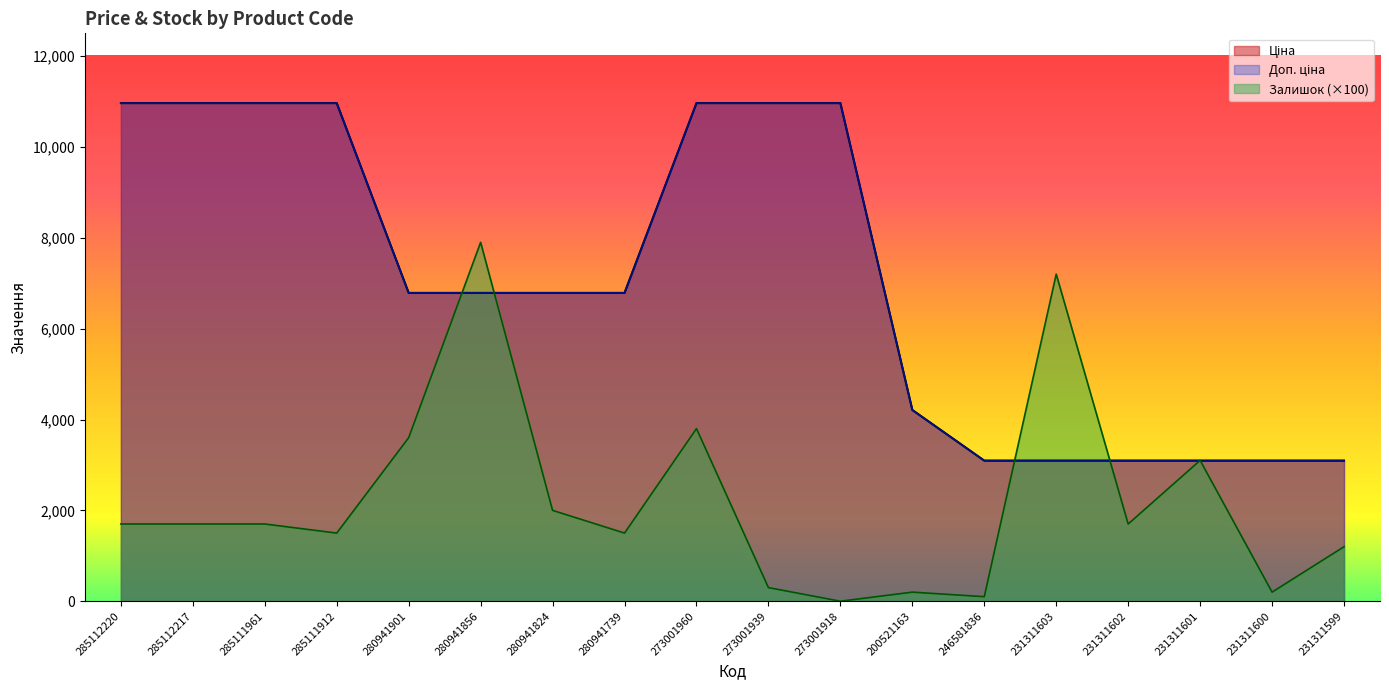

What is the difference between the second highest and second lowest values in the Залишок series?

7100.0